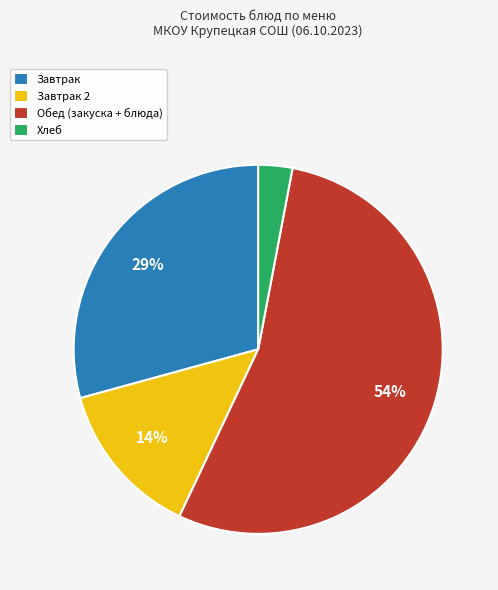

What is the smallest slice in the pie chart?

Хлеб